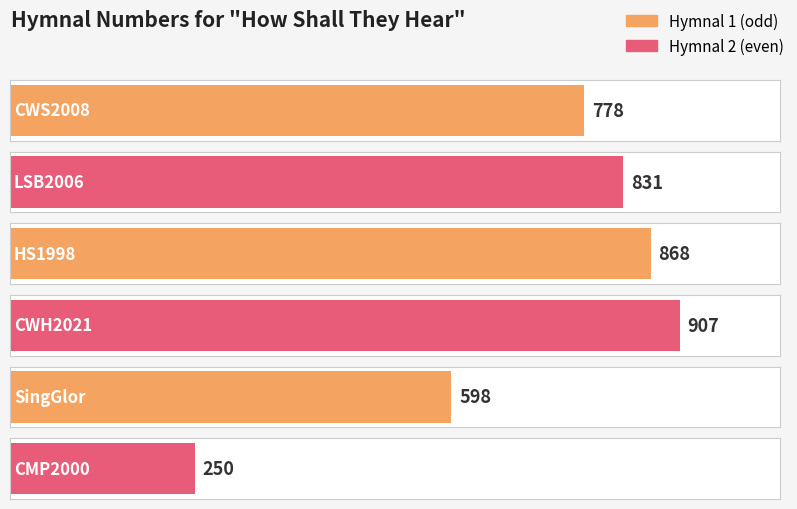

What is the ratio of the value at CWS2008 to the value at CMP2000?

3.1